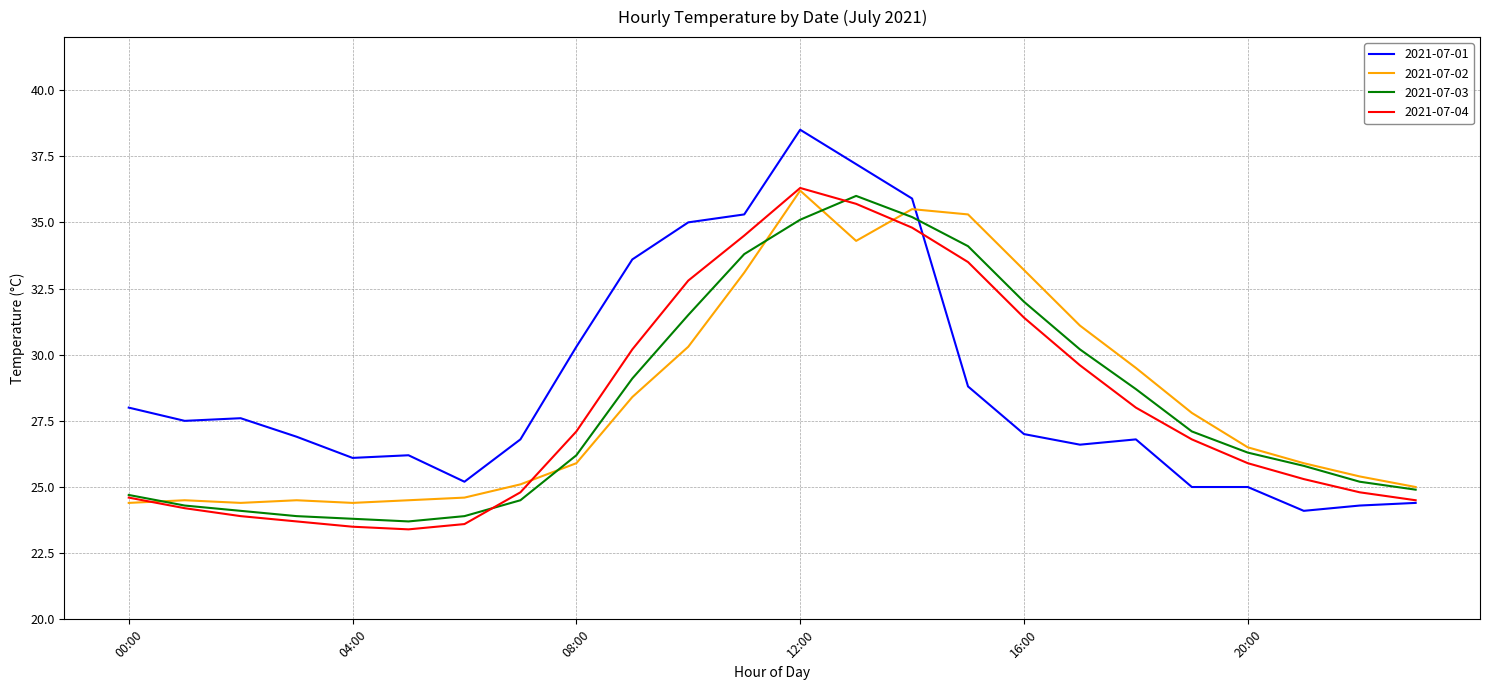

Which series ends up on top after the final intersection of 2021-07-03 and 2021-07-01?

2021-07-03